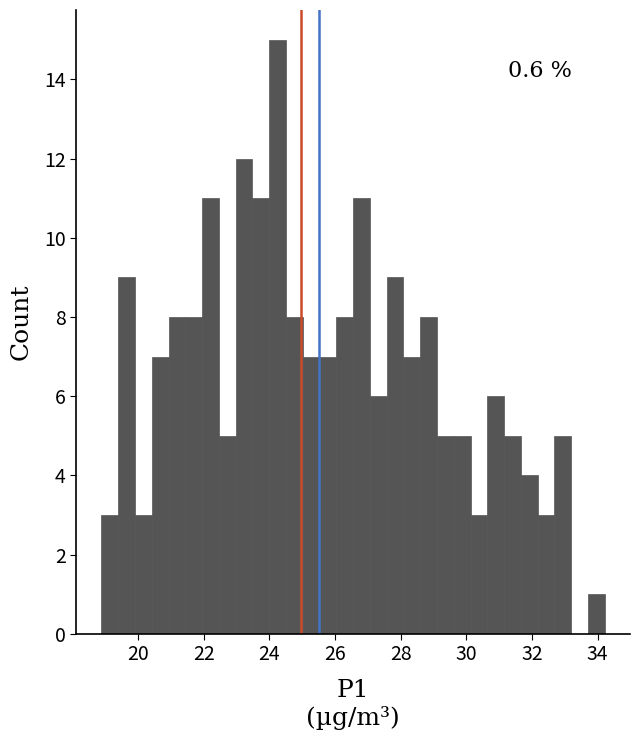

Read against the x-axis, roughly where is the centre of the tallest bar?

24.2